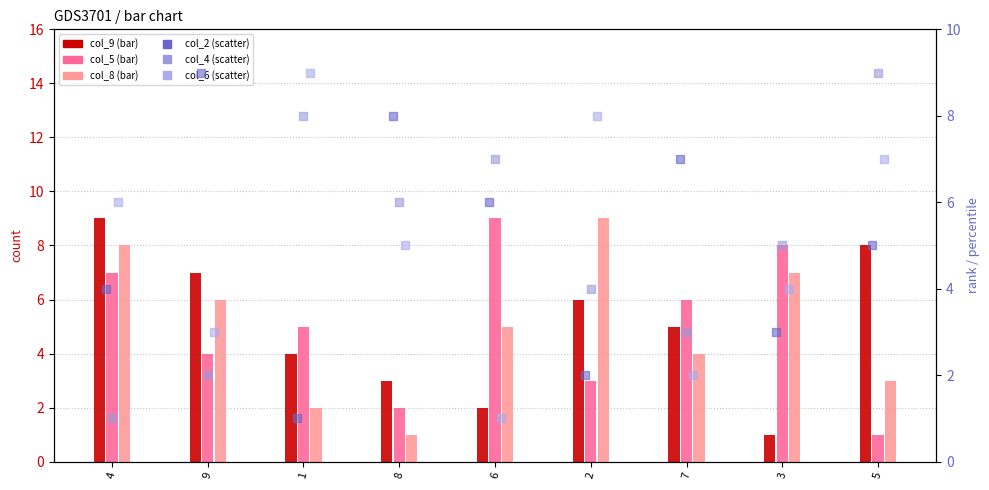

Which series has the largest total across all categories?

col_9